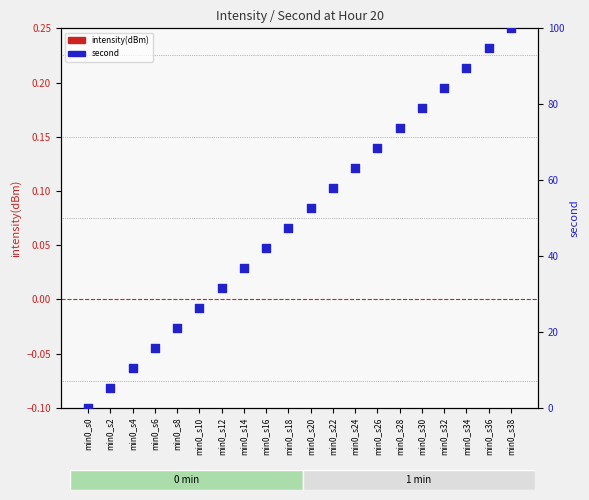

At which category is the sum across all series the highest?

min0_s38